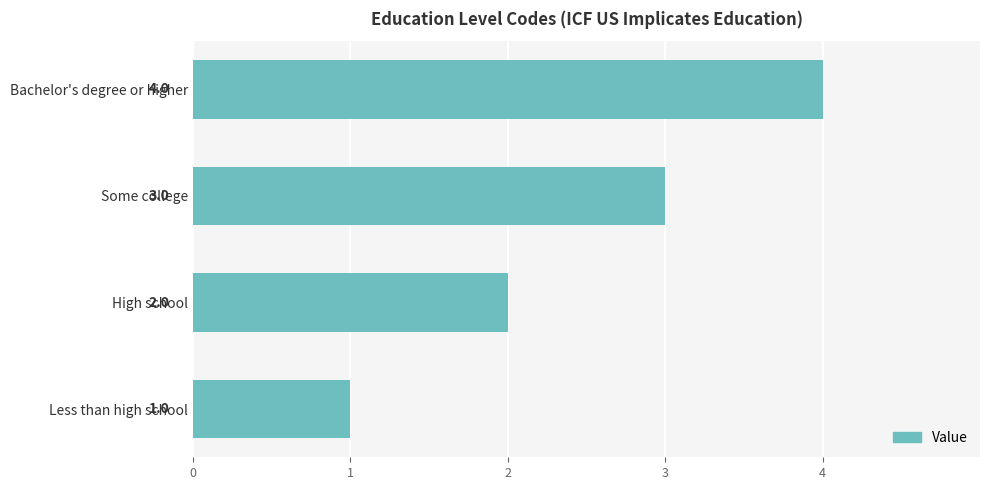

What is the ratio of the value at High school to the value at Some college?

0.7